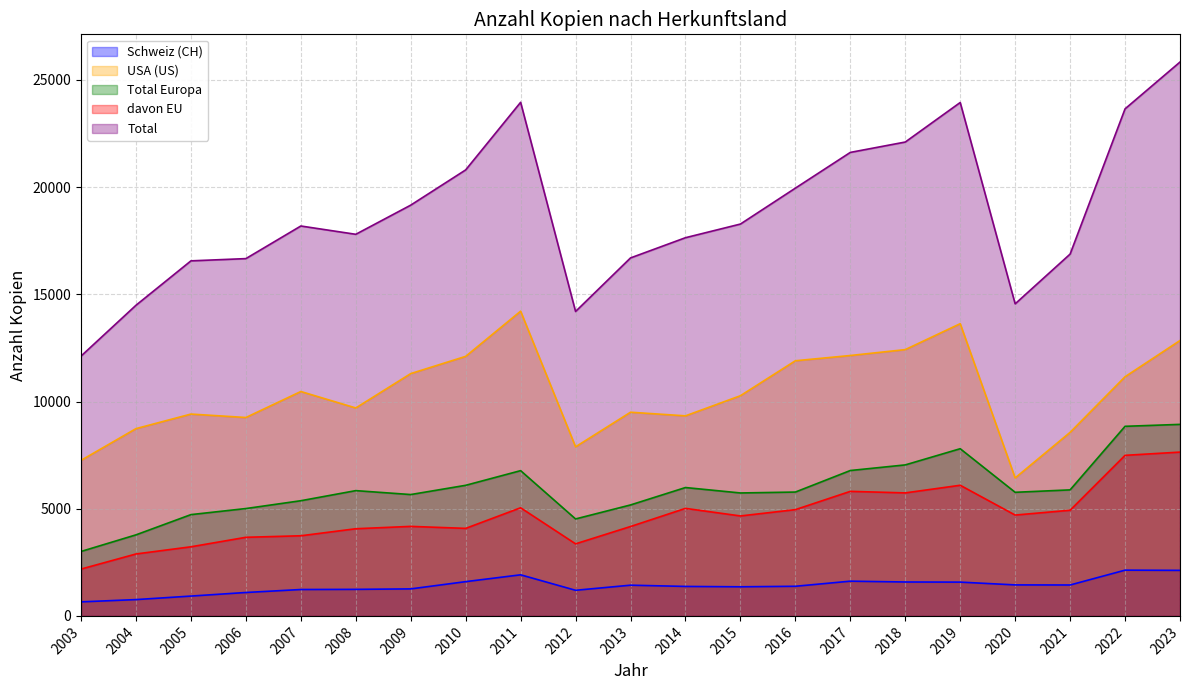

Where is the first local minimum for USA (US)?

2006